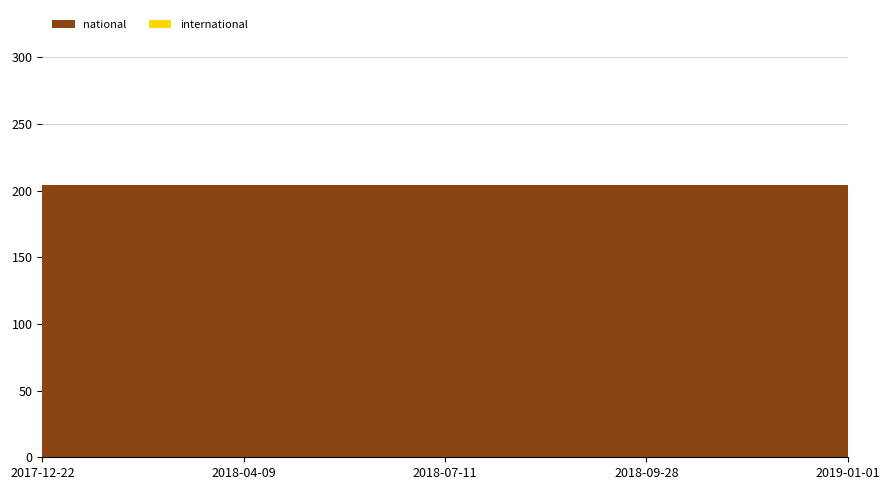

Reading left to right, transcribe all the data shown in this chart.

national: 204	204	204	204	204
international: 0	0	0	0	0